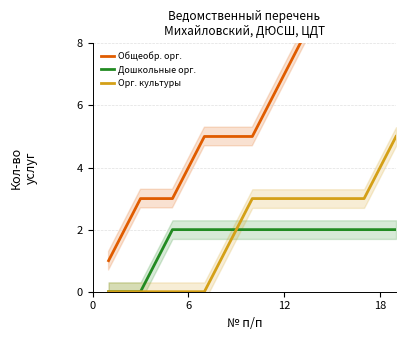

Does the chart have visible grid lines?

Yes